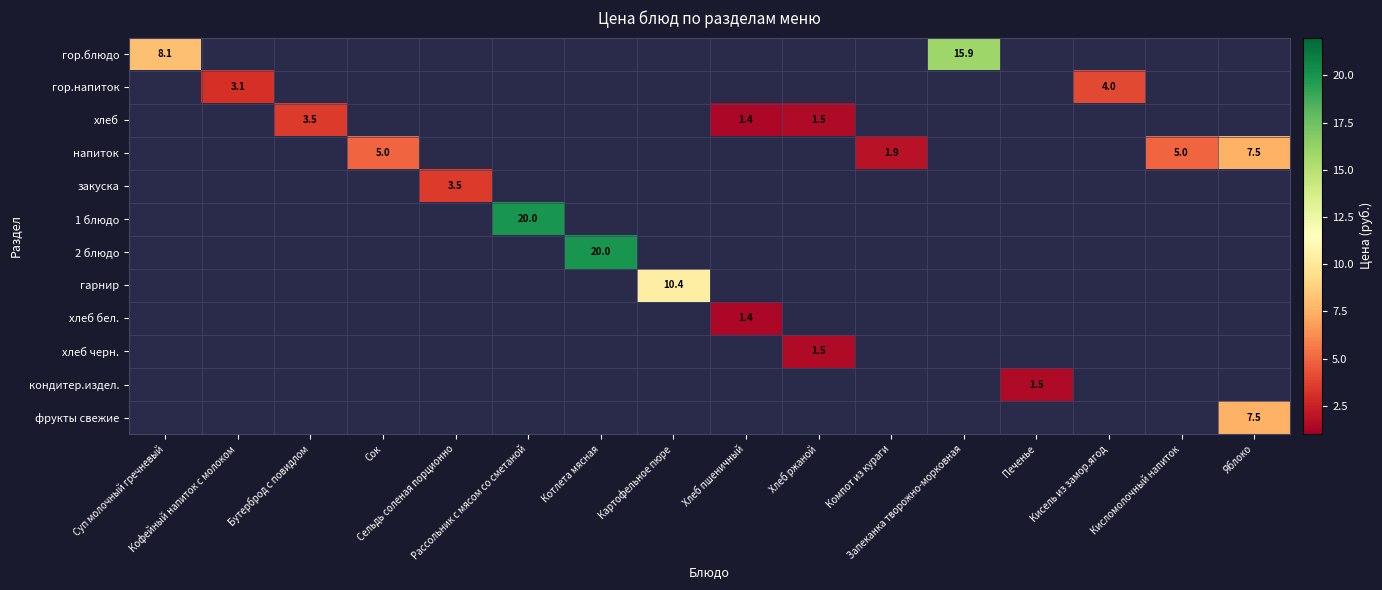

At which category is the sum across all series the highest?

Рассольник с мясом со сметаной